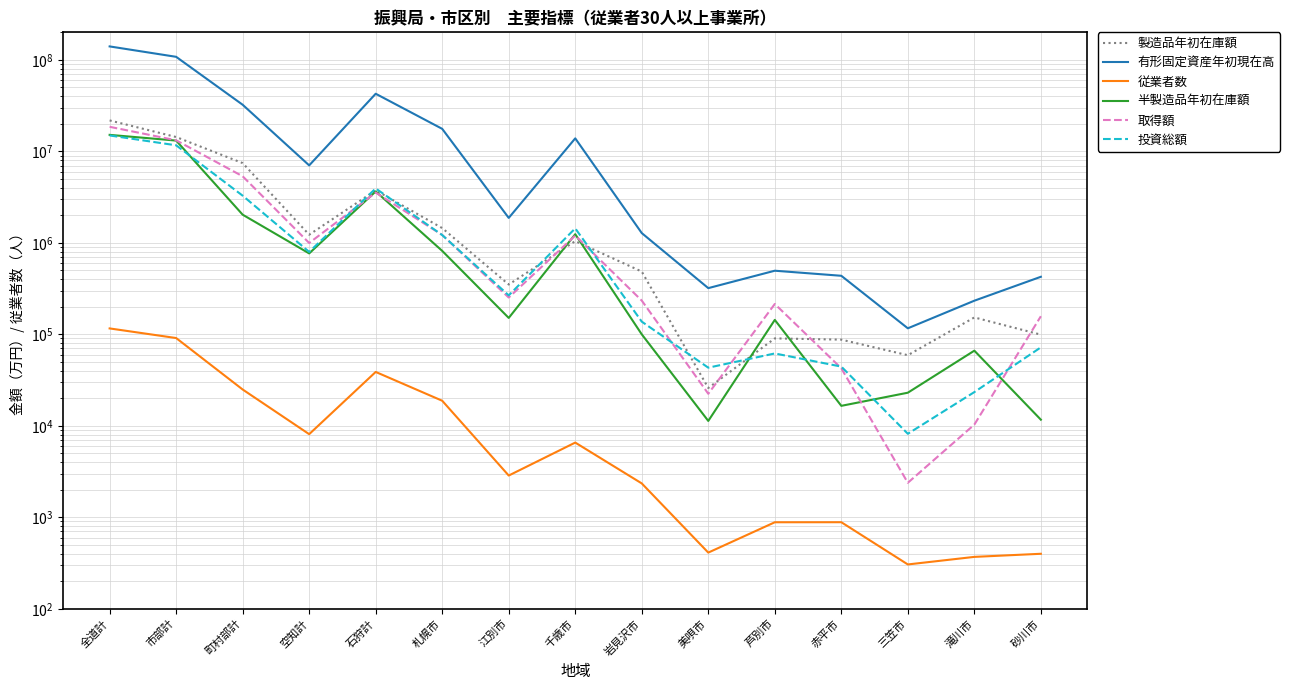

How many values in the 投資総額 series are below 266453?

7